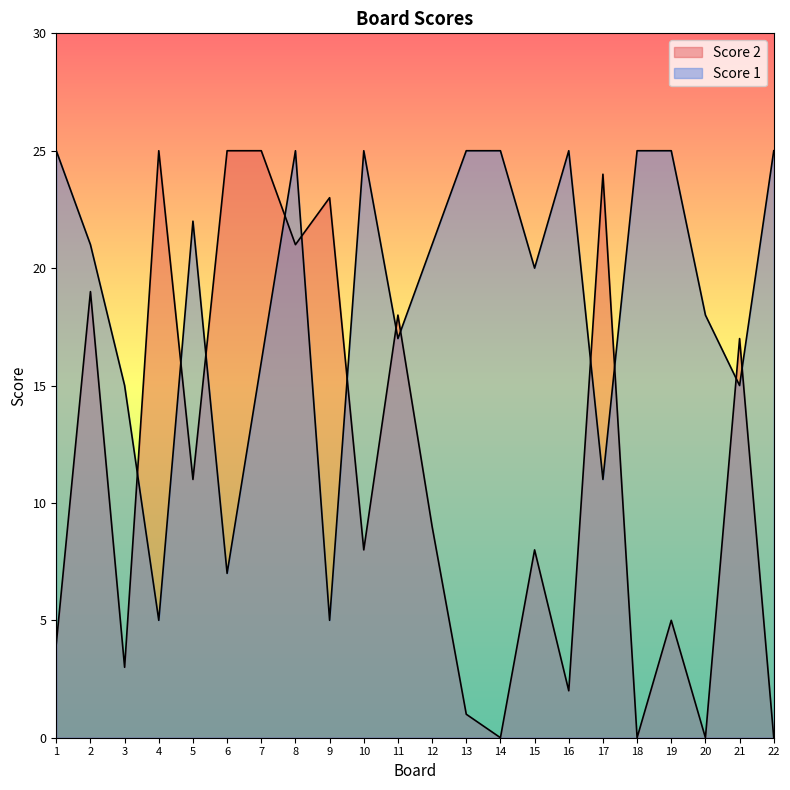

Reading right to left, what are all the values shown in this chart?

Score 1: 22=25	21=15	20=18	19=25	18=25	17=11	16=25	15=20	14=25	13=25	12=21	11=17	10=25	9=5	8=25	7=16	6=7	5=22	4=5	3=15	2=21	1=25
Score 2: 22=0	21=17	20=0	19=5	18=0	17=24	16=2	15=8	14=0	13=1	12=9	11=18	10=8	9=23	8=21	7=25	6=25	5=11	4=25	3=3	2=19	1=4